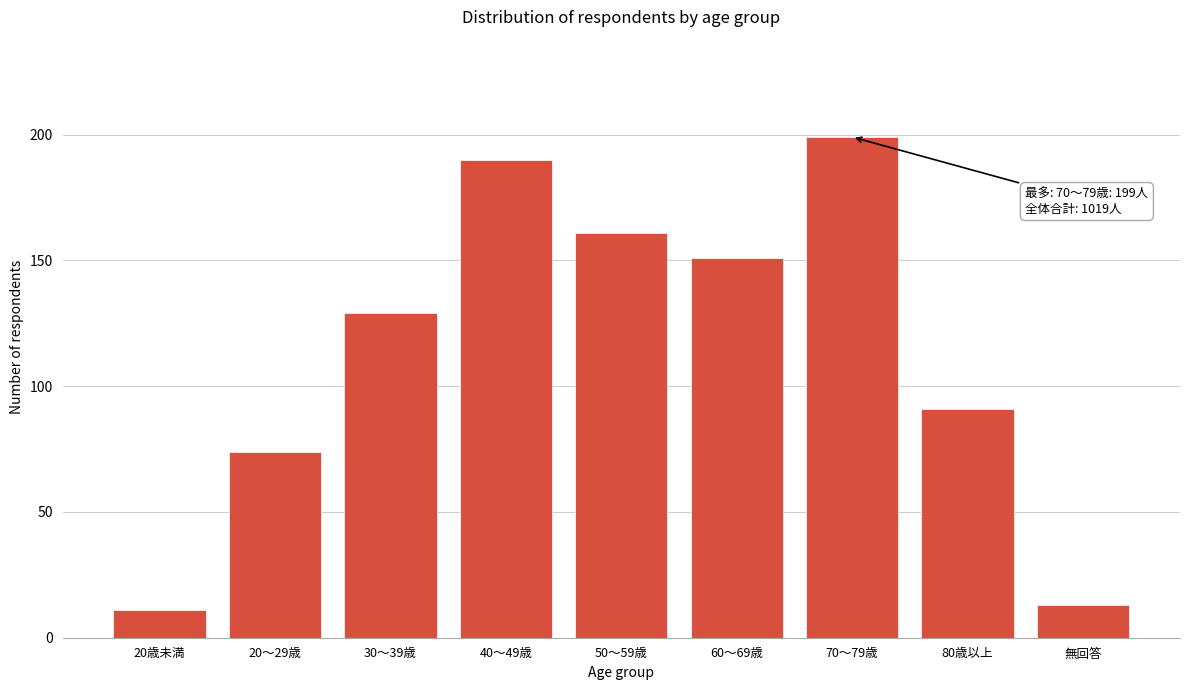

Reading left to right, extract all data points from this chart.

11	74	129	190	161	151	199	91	13